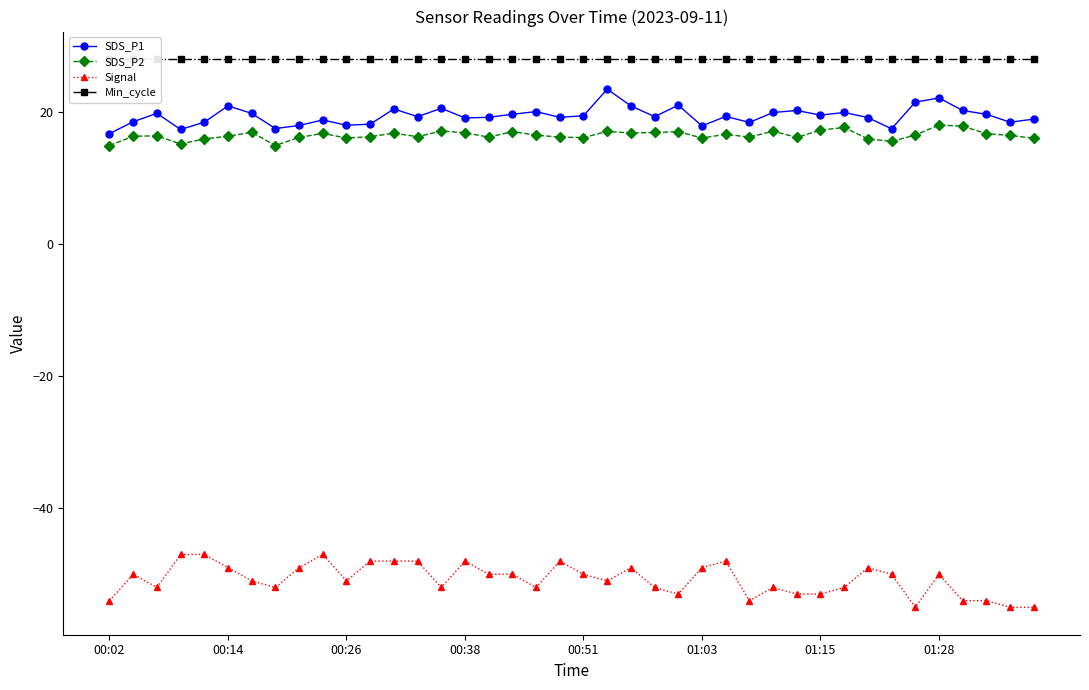

True or false: Signal has more than 2 interior local peaks.

True